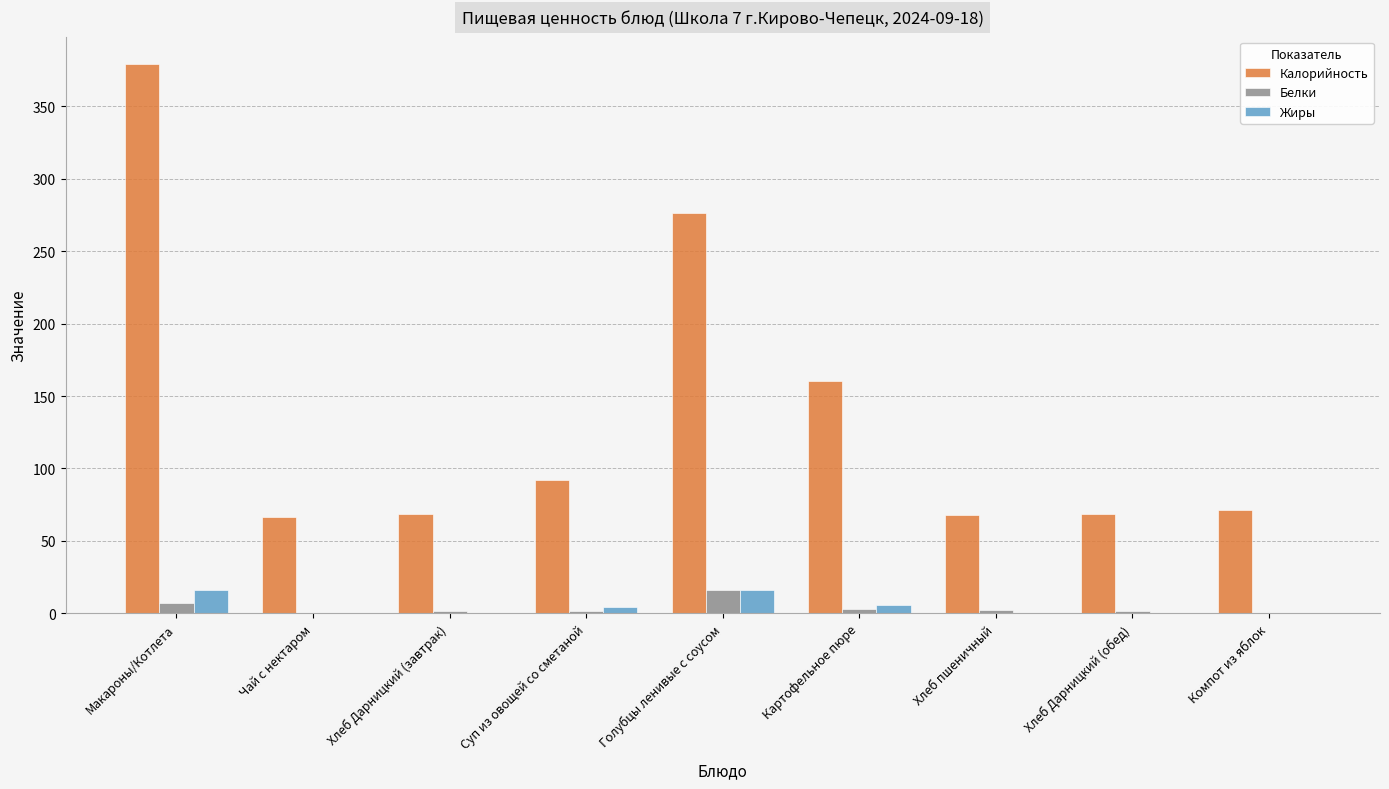

Where is Калорийность nearest to the value 222?

Голубцы ленивые с соусом